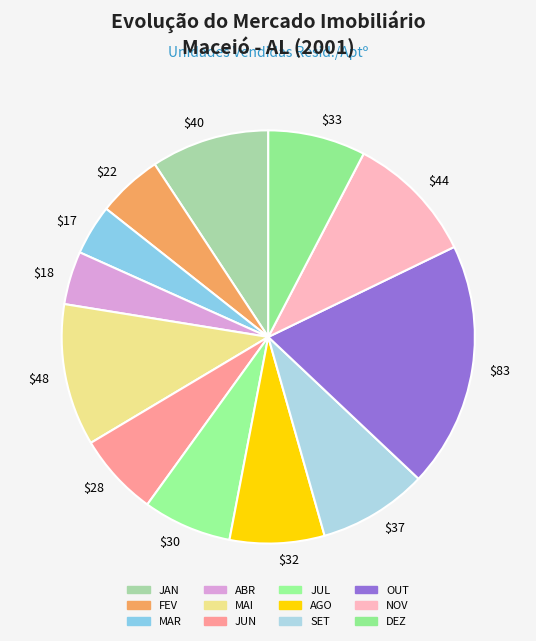

Which category has the biggest portion of the pie?

$83